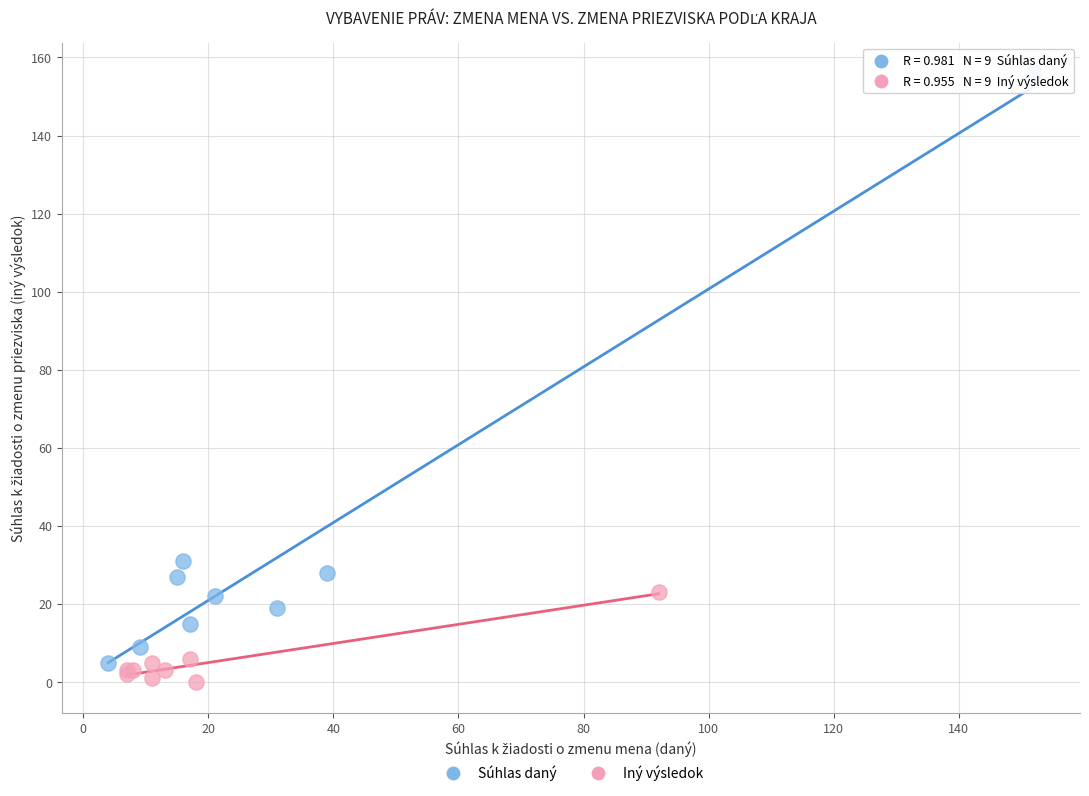

Which series contains the highest Y value?

Súhlas daný